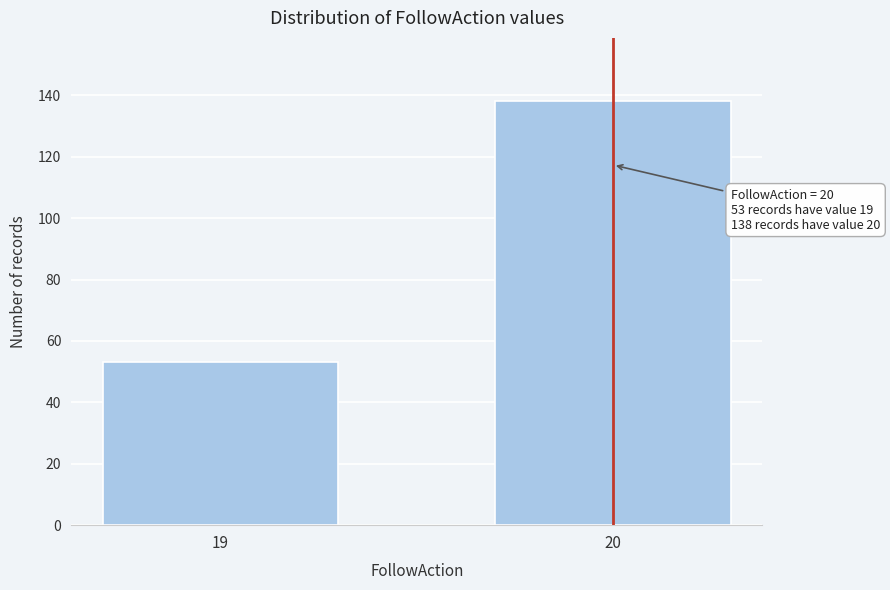

Reading right to left, transcribe all the data shown in this chart.

20=138	19=53